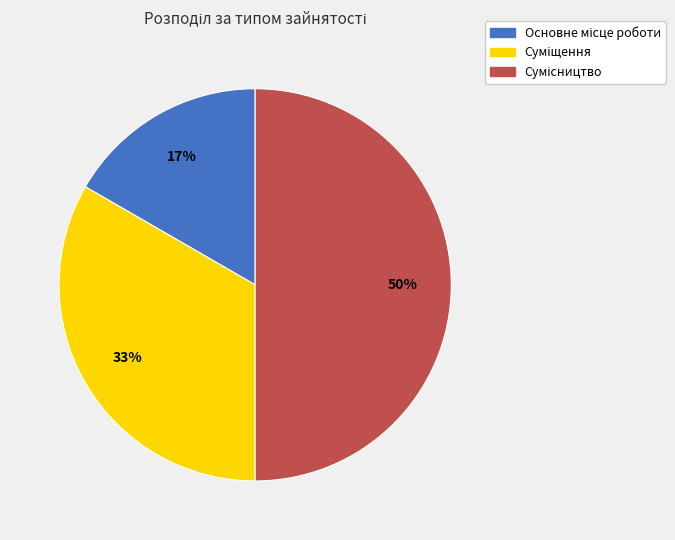

To the nearest percent, what is the average slice percentage?

33%